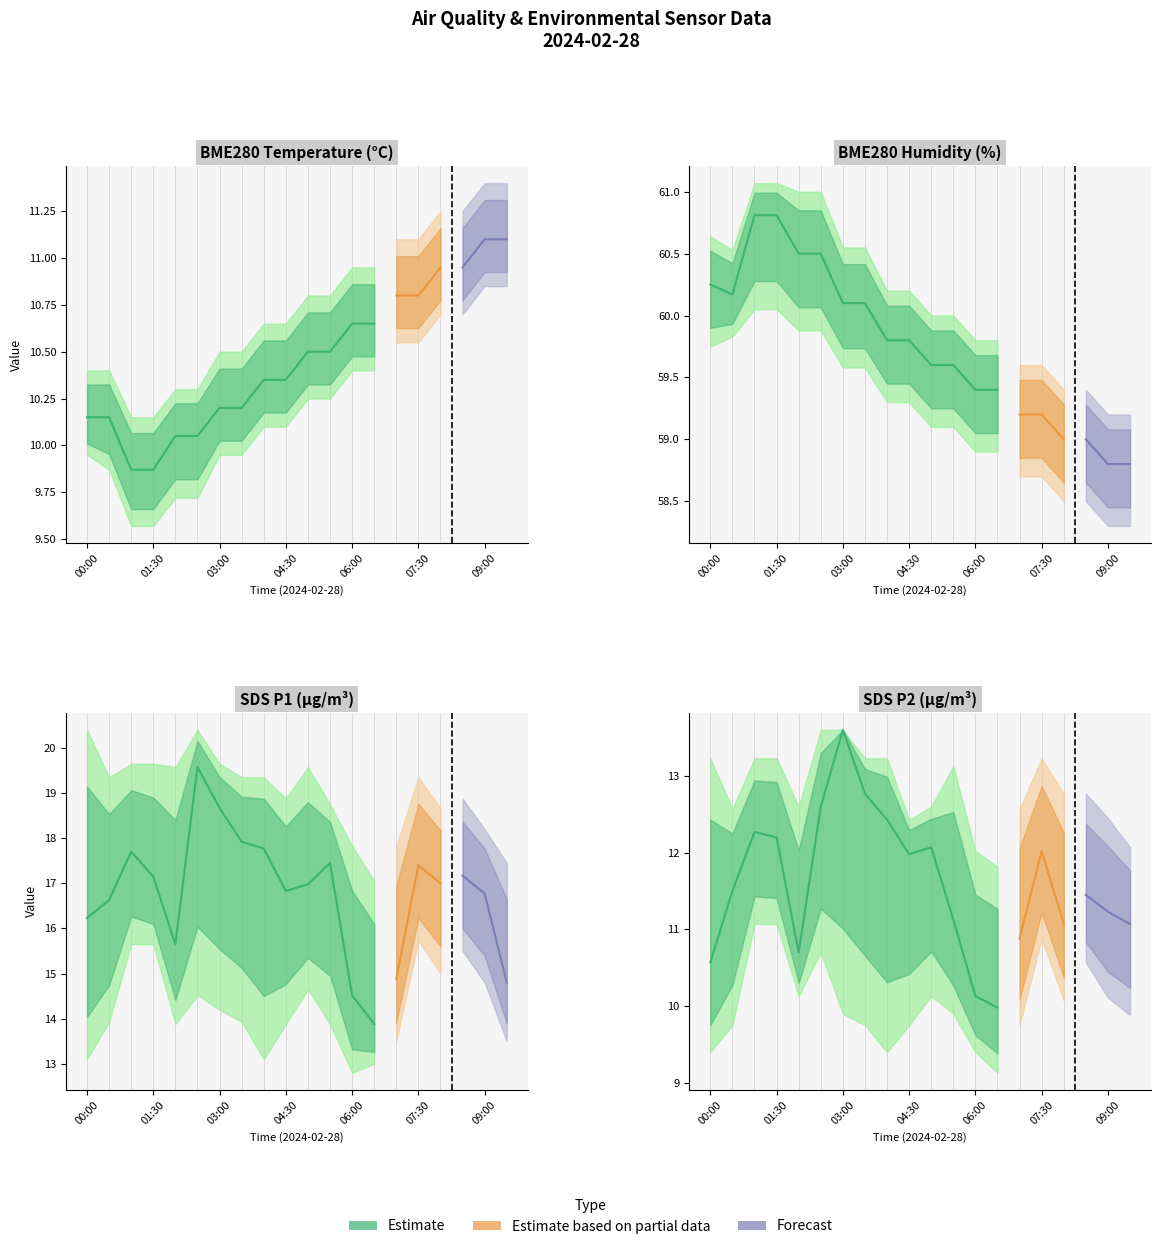

How many data points in SDS_P1 are above 17?

9